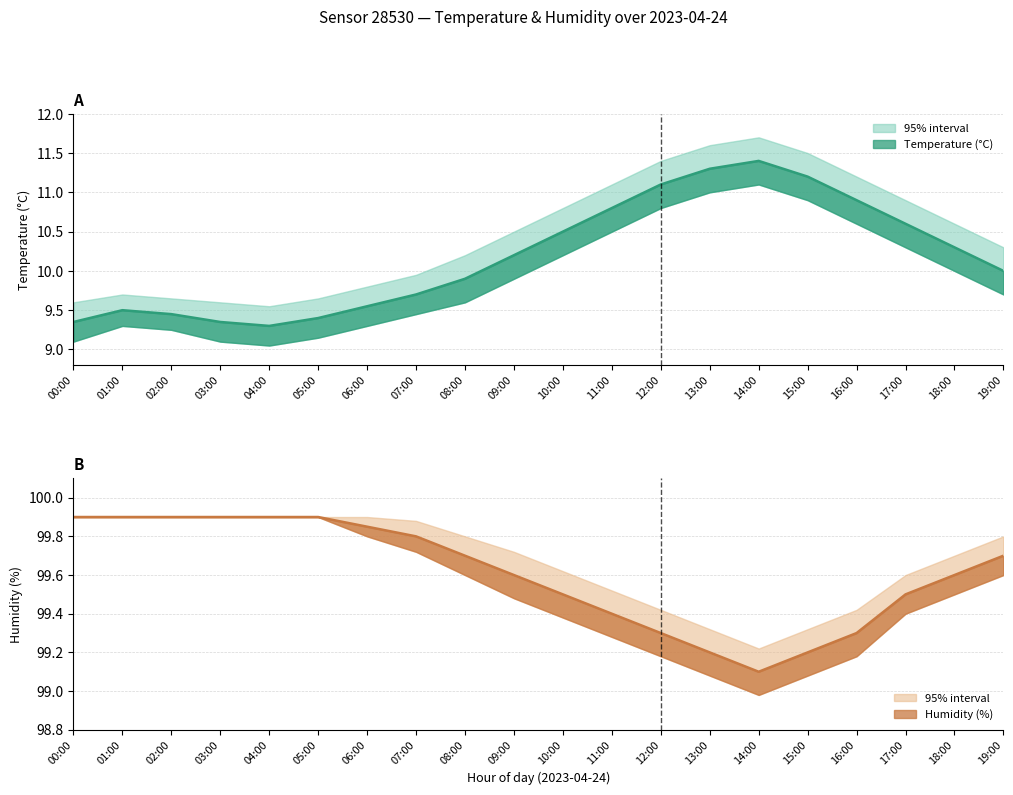

Which series has the largest total across all categories?

humidity_upper